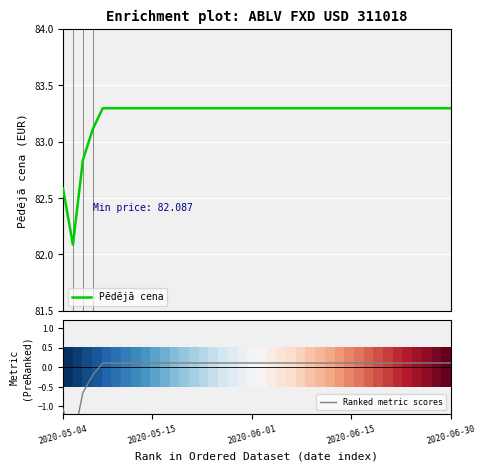

How many values in Ranked metric scores are below zero?

4